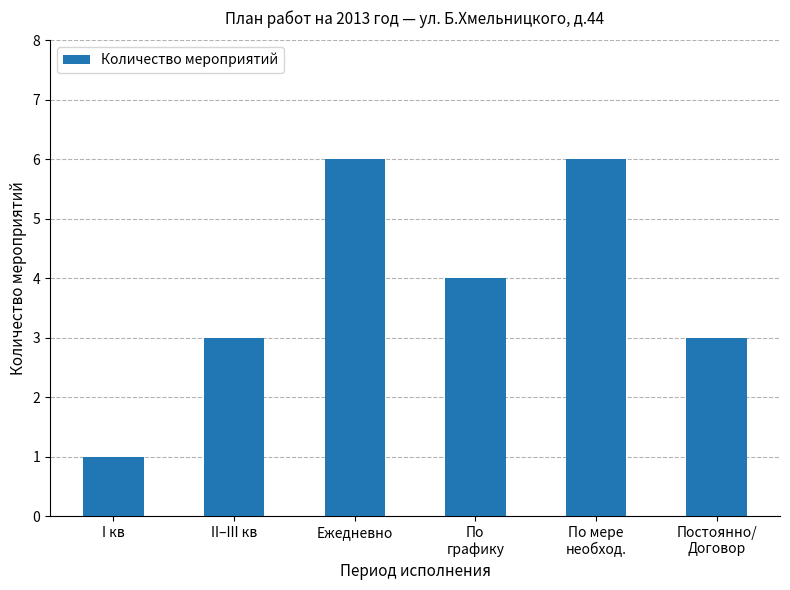

What is the minimum value shown in the chart?

1